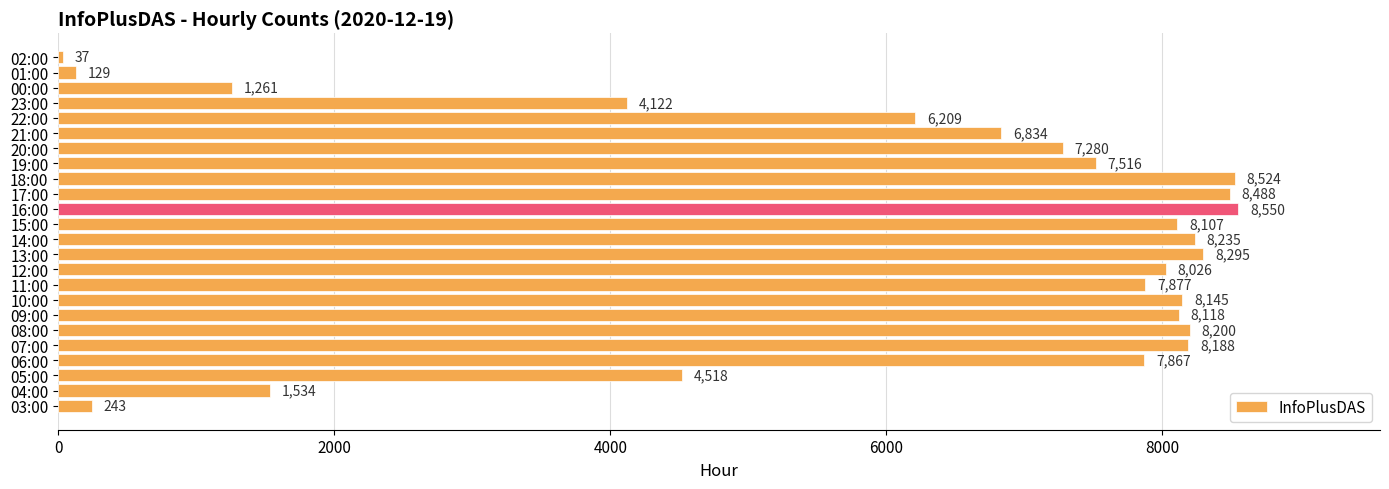

What is the difference between the maximum and minimum values?

8513